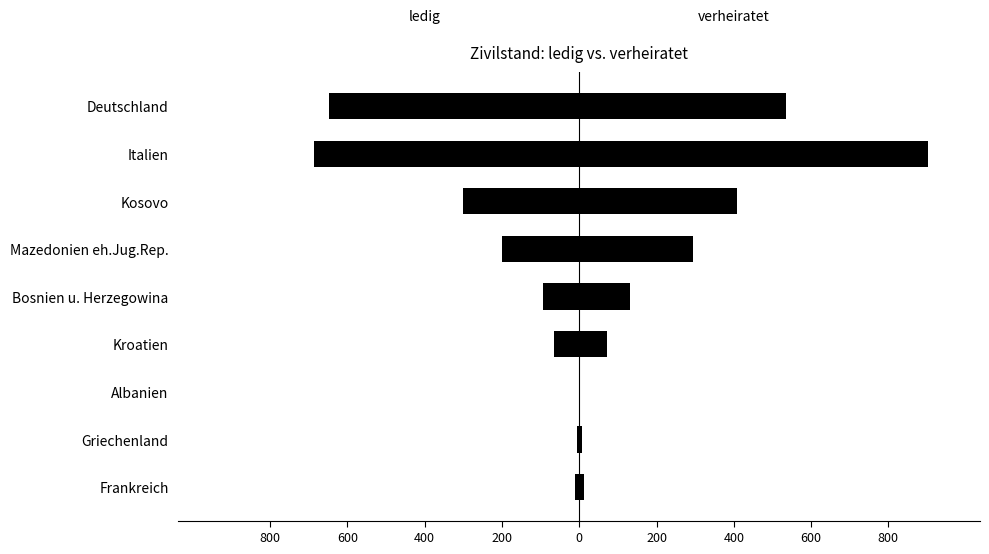

Reading left to right, transcribe all the data shown in this chart.

ledig: -647	-687	-302	-200	-95	-65	0	-5	-11
verheiratet: 534	902	408	294	131	73	1	6	12